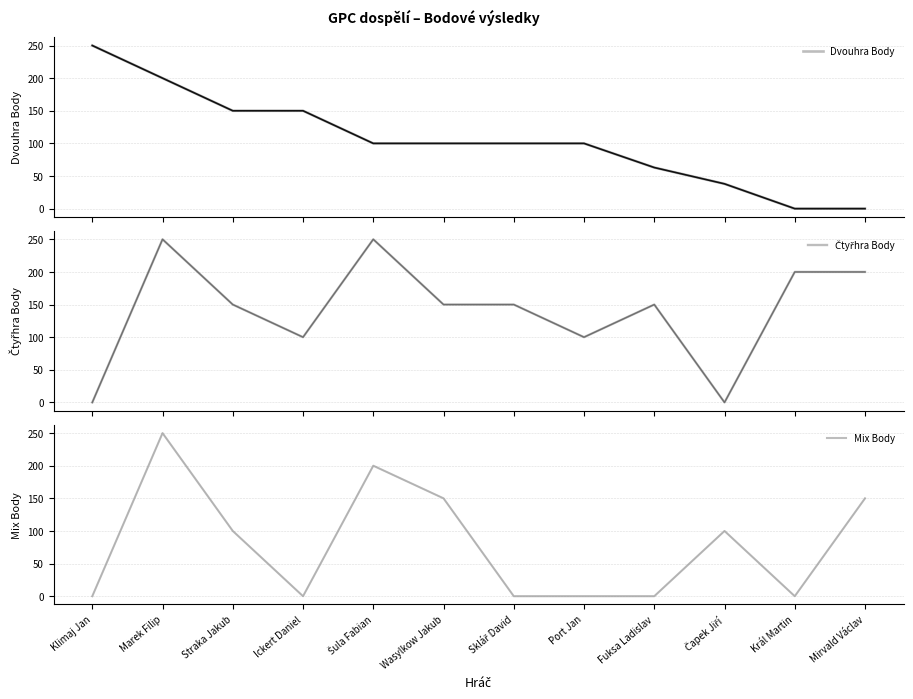

Which series has the largest range (max minus min)?

Dvouhra Body